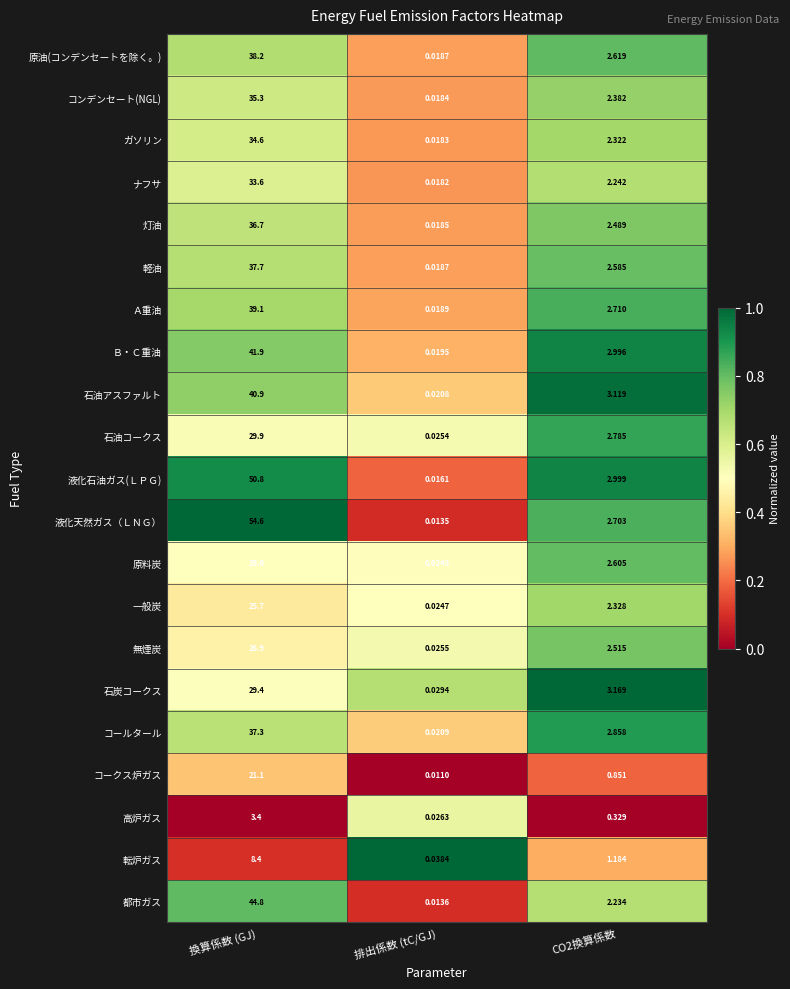

Rank the series at 換算係数 (GJ) from highest to lowest value.

液化天然ガス（ＬＮＧ）, 液化石油ガス(ＬＰＧ), 都市ガス, Ｂ・Ｃ重油, 石油アスファルト, Ａ重油, 原油(コンデンセートを除く。), 軽油, コールタール, 灯油, コンデンセート(NGL), ガソリン, ナフサ, 石油コークス, 石炭コークス, 原料炭, 無煙炭, 一般炭, コークス炉ガス, 転炉ガス, 高炉ガス